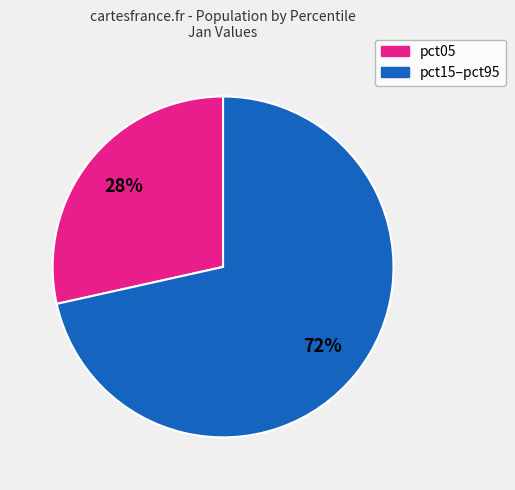

To the nearest percent, what is the average slice percentage?

50%